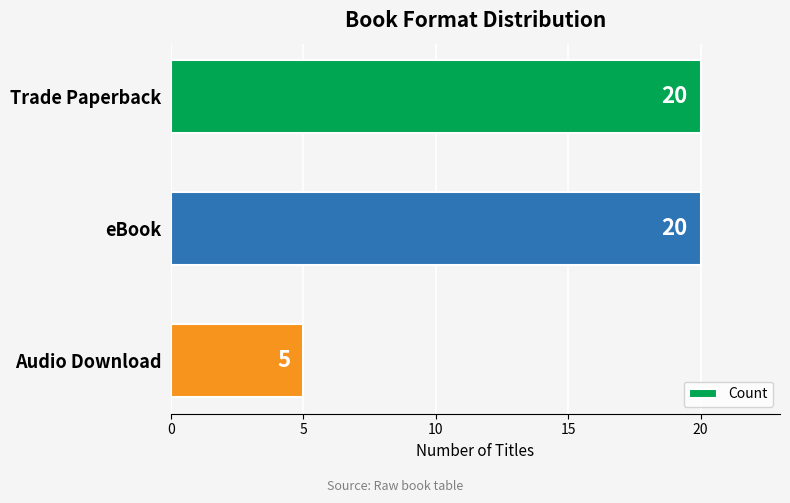

How many values are between 5 and 20?

3